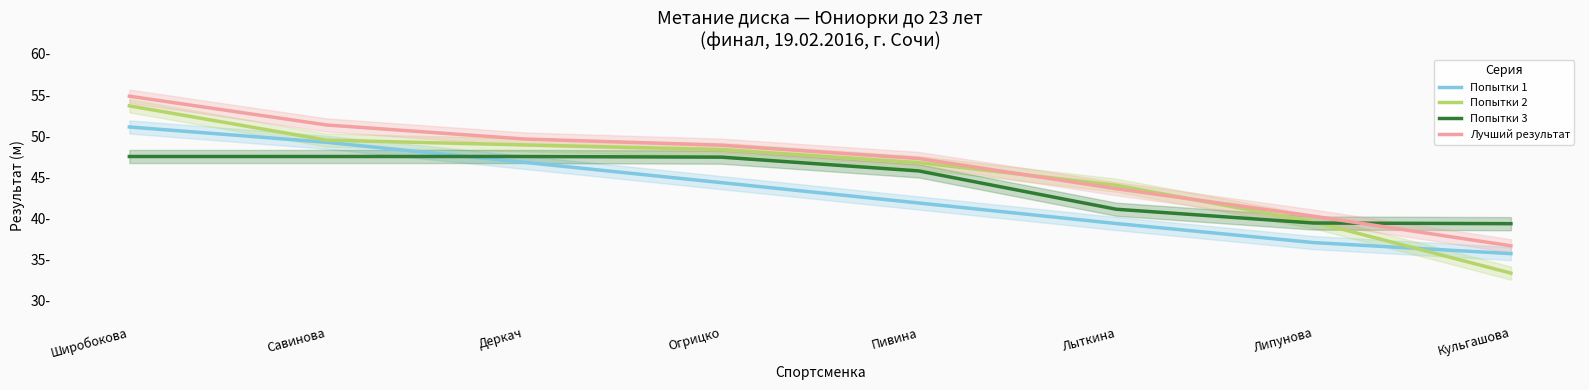

Reading left to right, extract all data points from this chart.

Попытки 1: Широбокова=51.1	Савинова=49.3	Деркач=46.8	Огрицко=44.3	Пивина=41.9	Лыткина=39.4	Липунова=37.1	Кульгашова=35.7
Попытки 2: Широбокова=53.7	Савинова=49.5	Деркач=48.9	Огрицко=48.4	Пивина=46.8	Лыткина=44.0	Липунова=39.6	Кульгашова=33.3
Попытки 3: Широбокова=47.5	Савинова=47.5	Деркач=47.5	Огрицко=47.5	Пивина=45.8	Лыткина=41.1	Липунова=39.4	Кульгашова=39.4
Лучший результат: Широбокова=54.9	Савинова=51.4	Деркач=49.7	Огрицко=48.9	Пивина=47.3	Лыткина=43.6	Липунова=40.3	Кульгашова=36.7